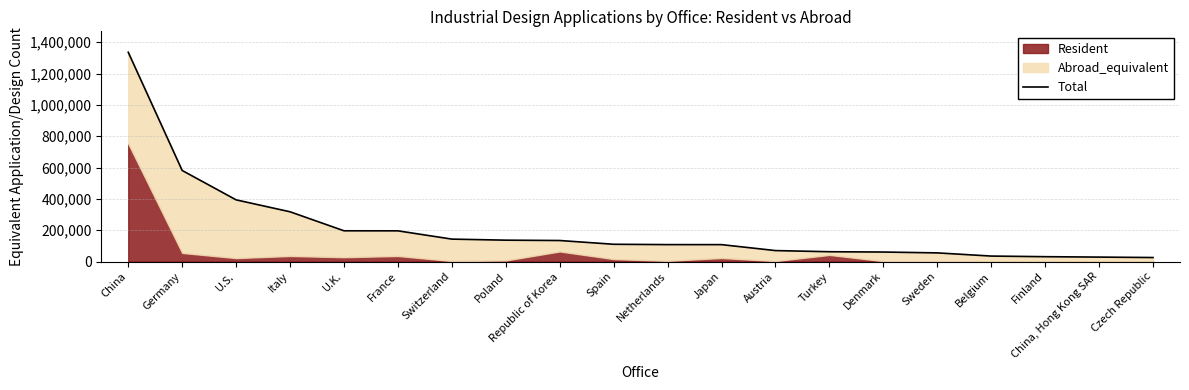

How many lines are shown in the chart?

1